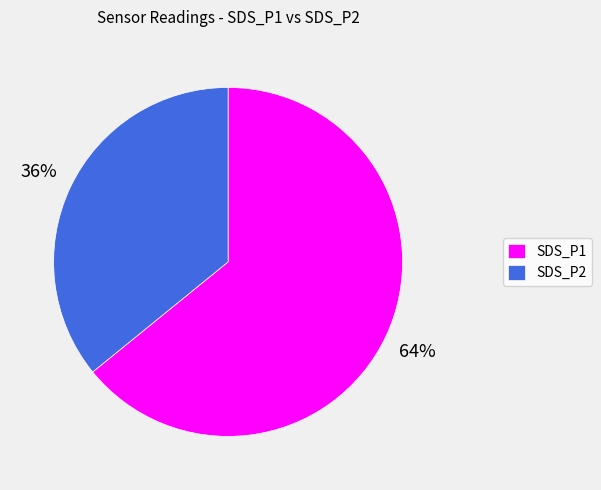

Is there any slice that represents more than half of the pie?

Yes